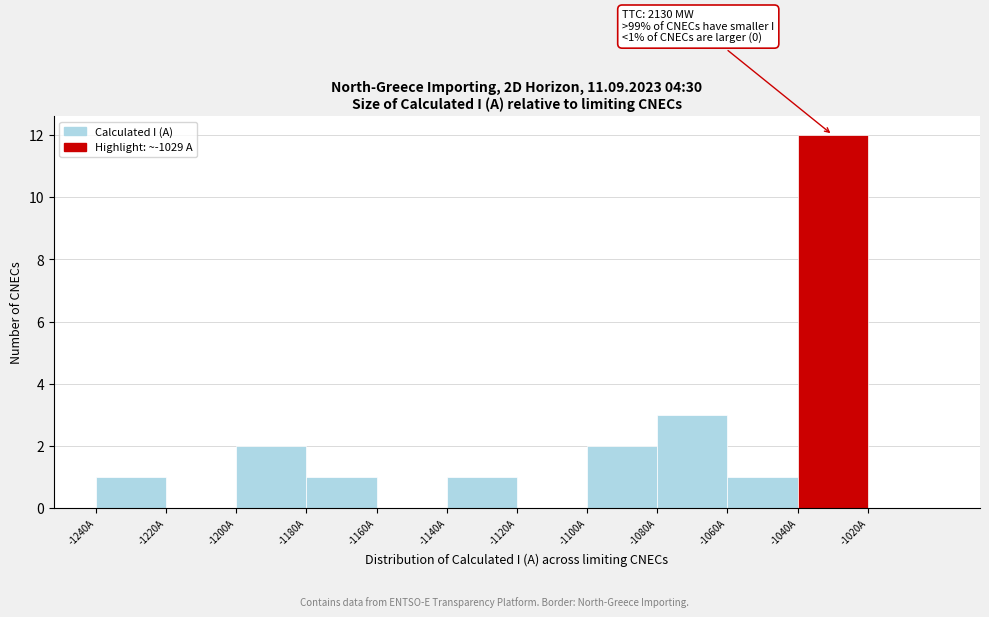

Over which range of the x-axis is the bar tallest?

-1040 to -1020